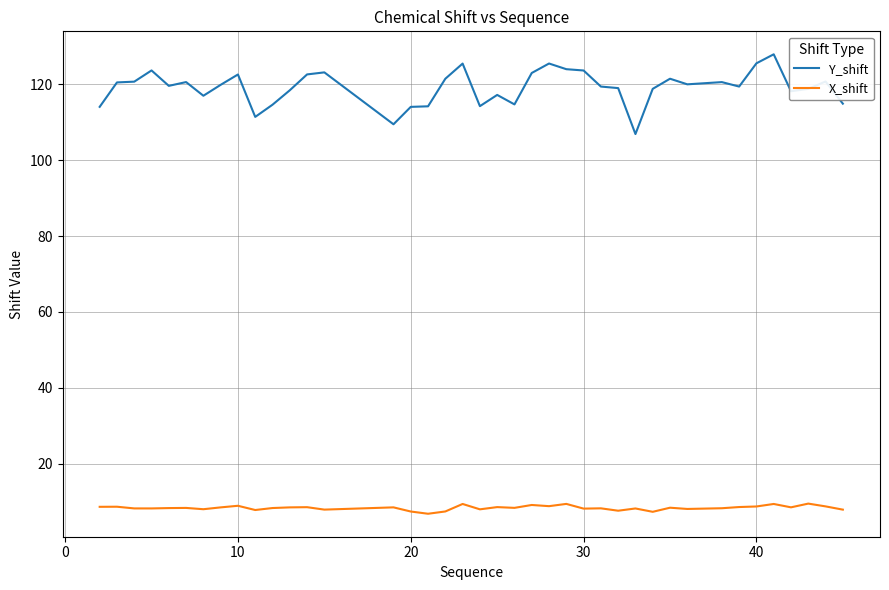

What is the greatest value displayed?

127.9